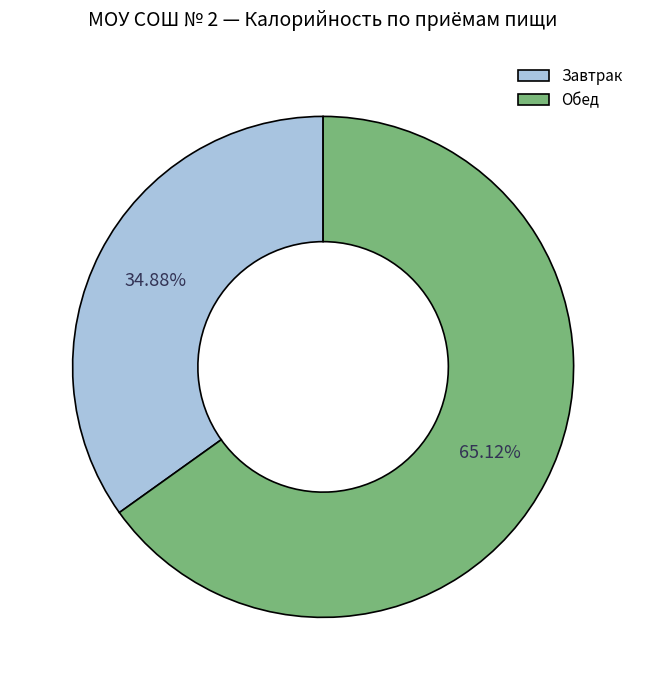

Is the sum of Завтрак and Обед greater than half?

Yes